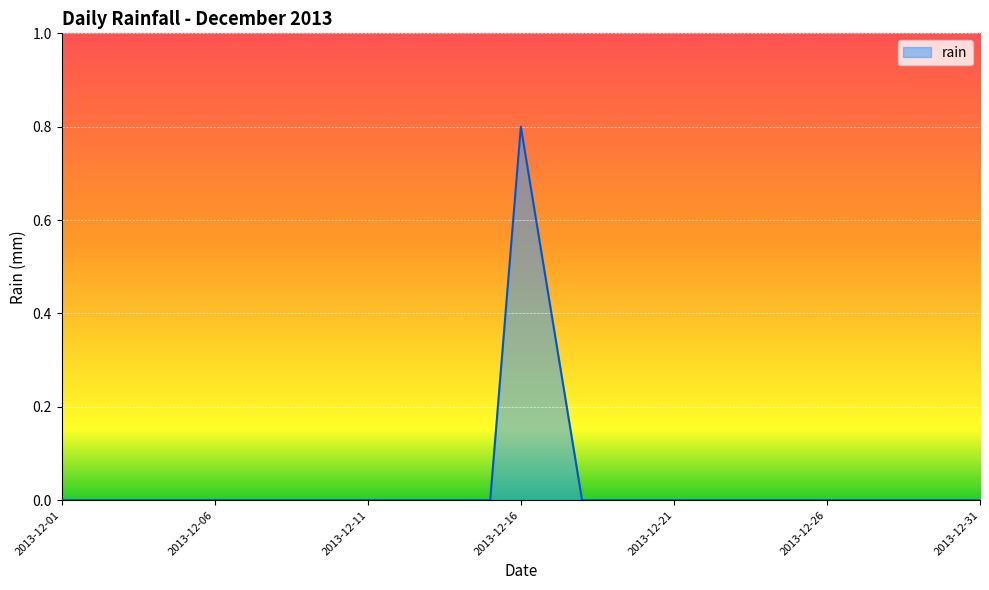

What is the difference between the maximum and minimum values?

0.8